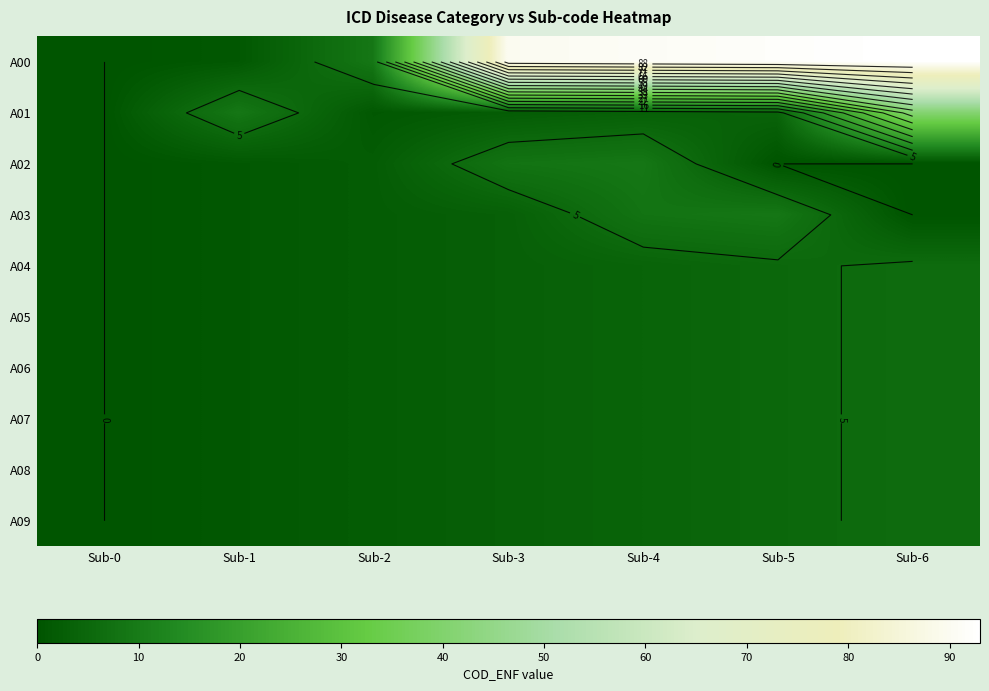

What is the sum of the A03 values at Sub-0 and Sub-3?

3